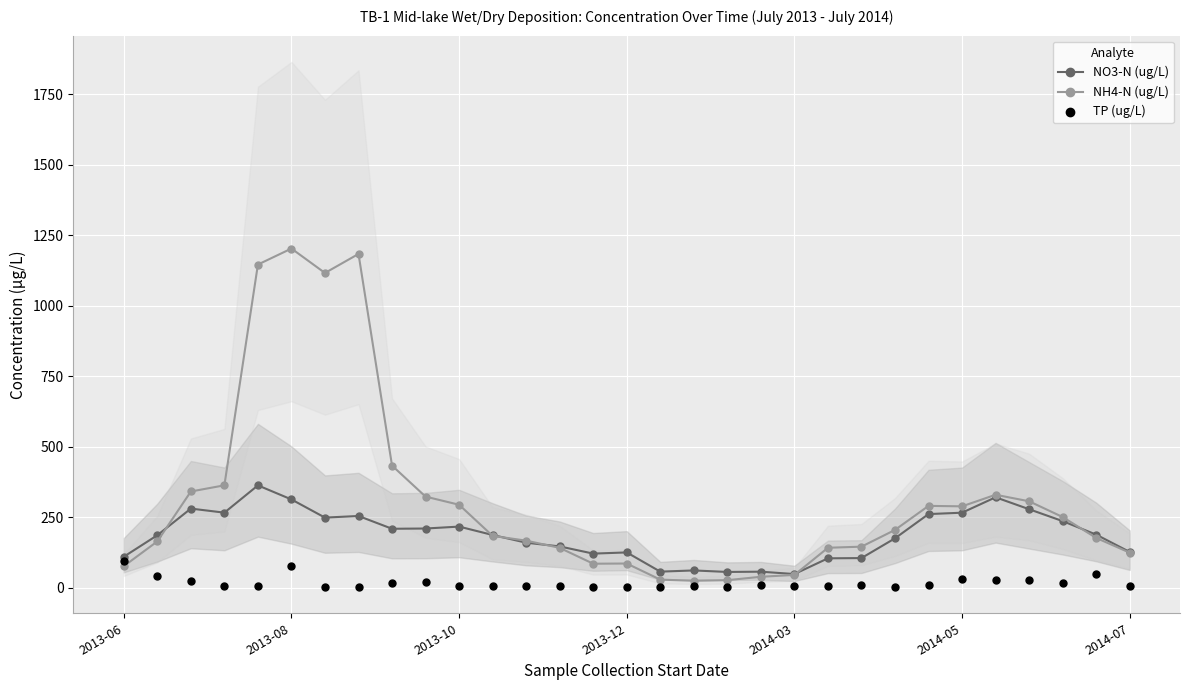

Which series contains the lowest Y value?

TP (ug/L)